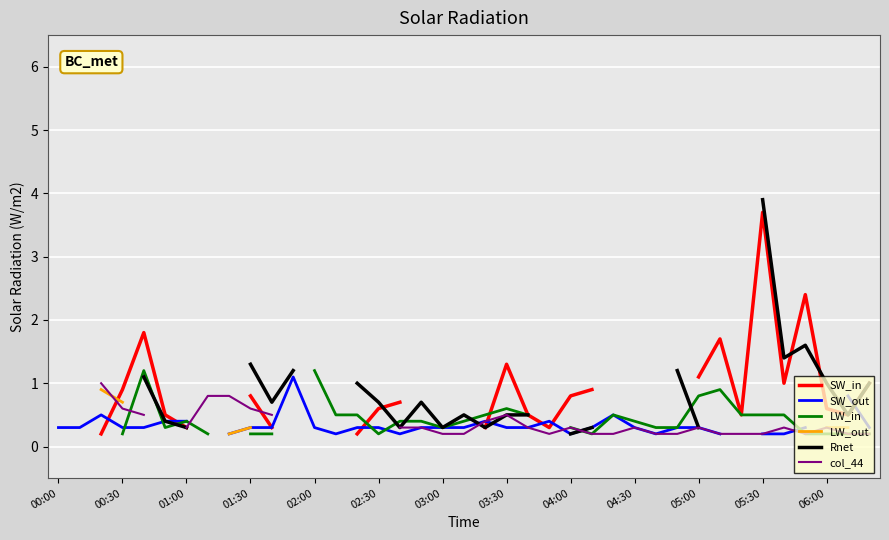

What is the value of the SW_in point at the 17th from the left?

0.7